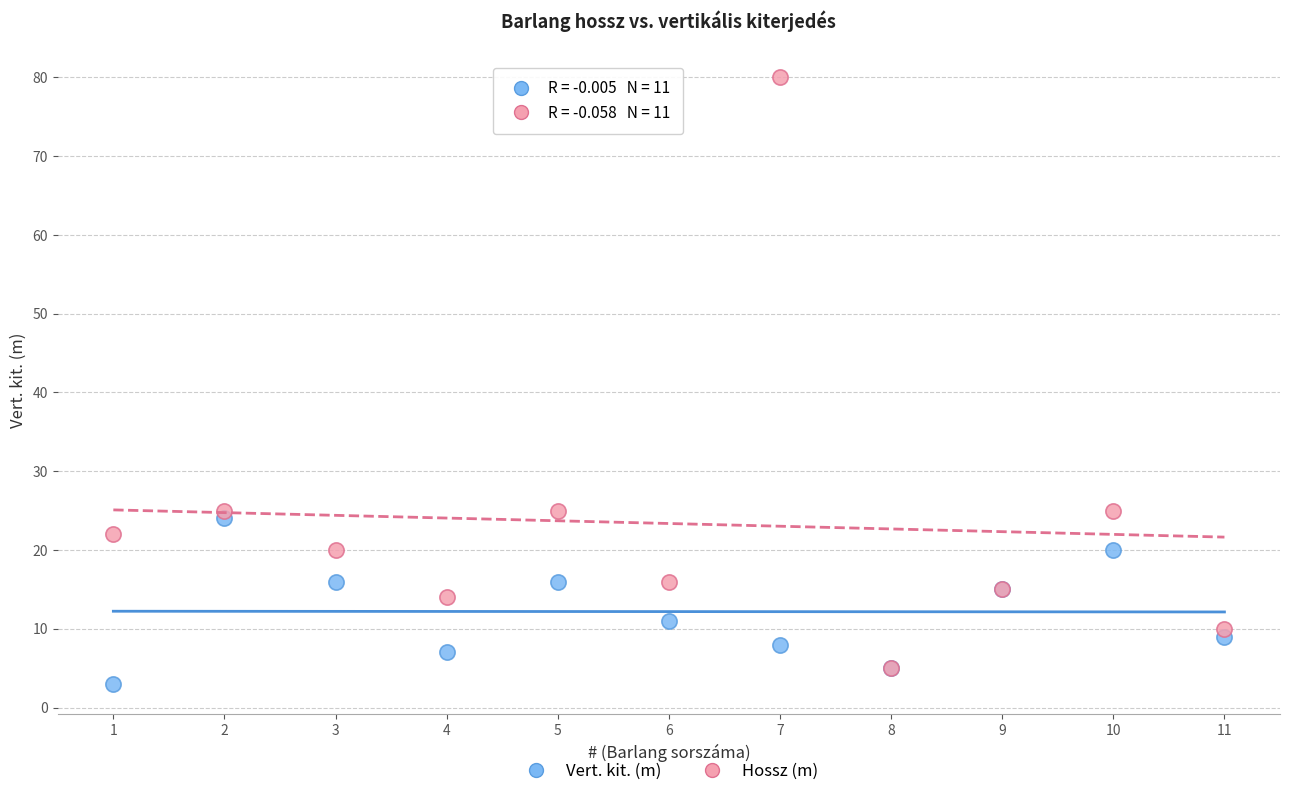

In the Vert. kit. (m) series, what Y value is closest to 13?

11